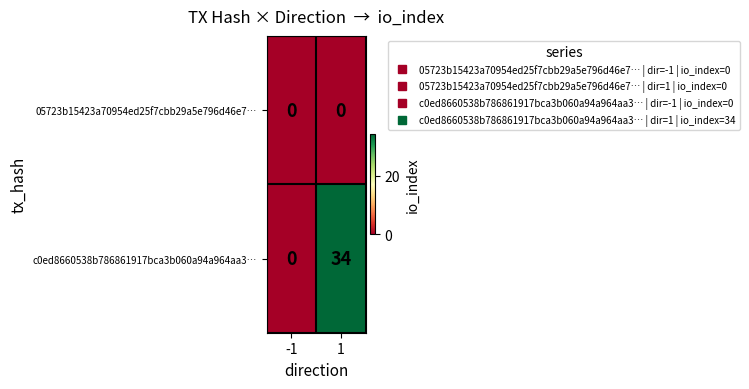

Is it true that 05723b15423a70954ed25f7cbb29a5e796d46e7… equals 0 at 1?

True